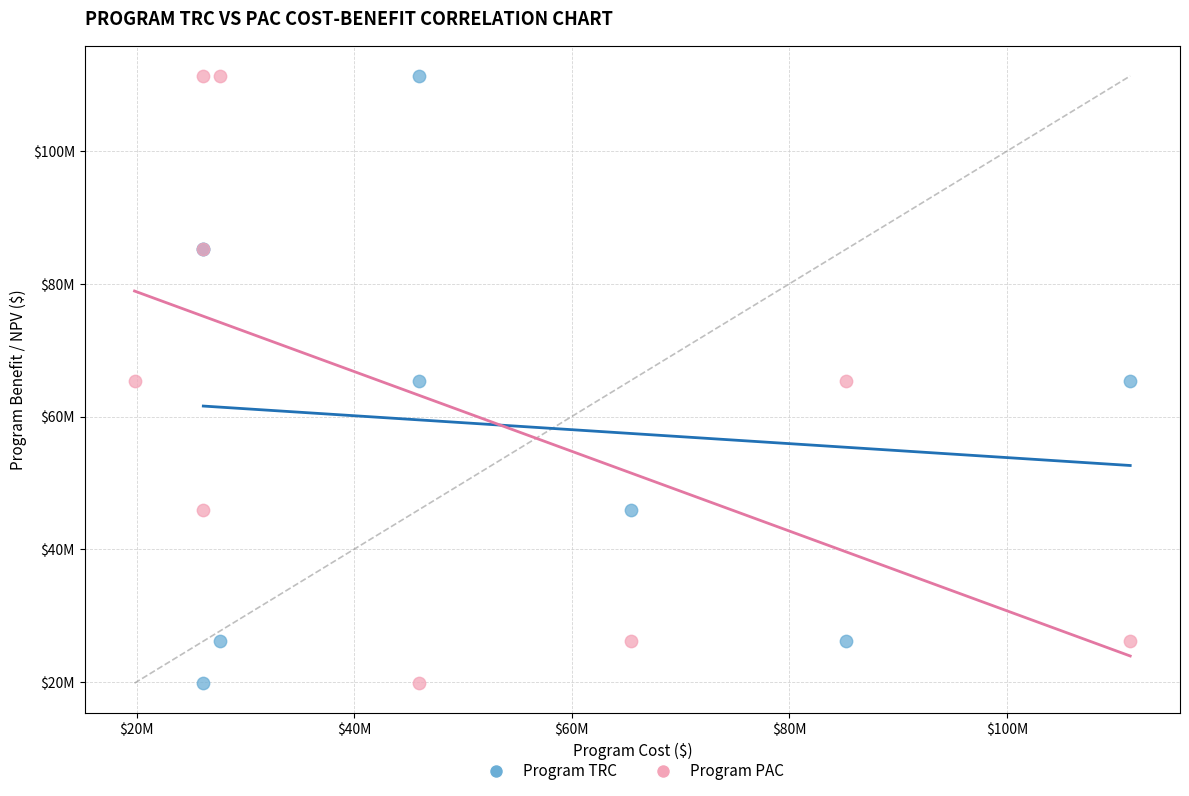

What are all the series names shown in the legend?

Program TRC, Program PAC